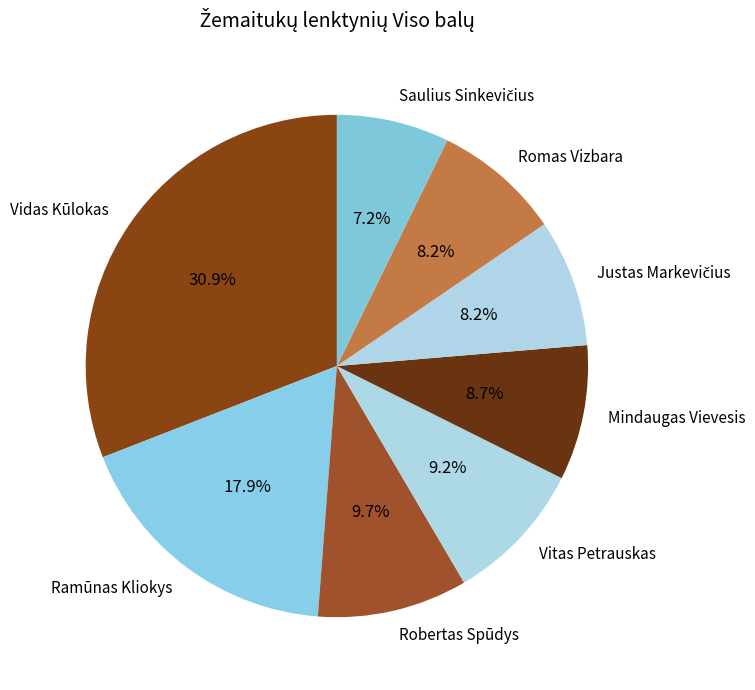

Count the number of slices in the pie.

8